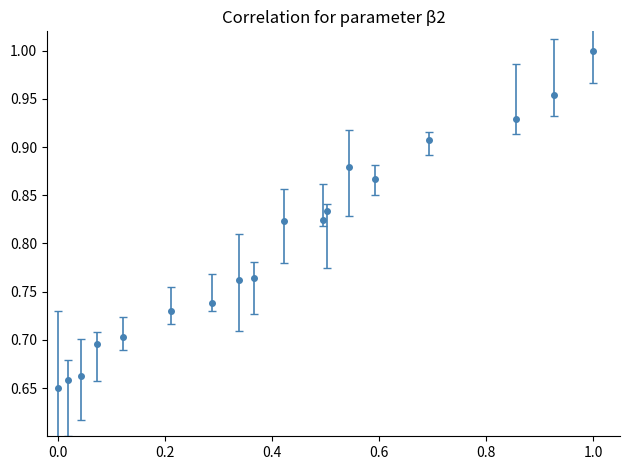

What is the sum of all values?

14.4